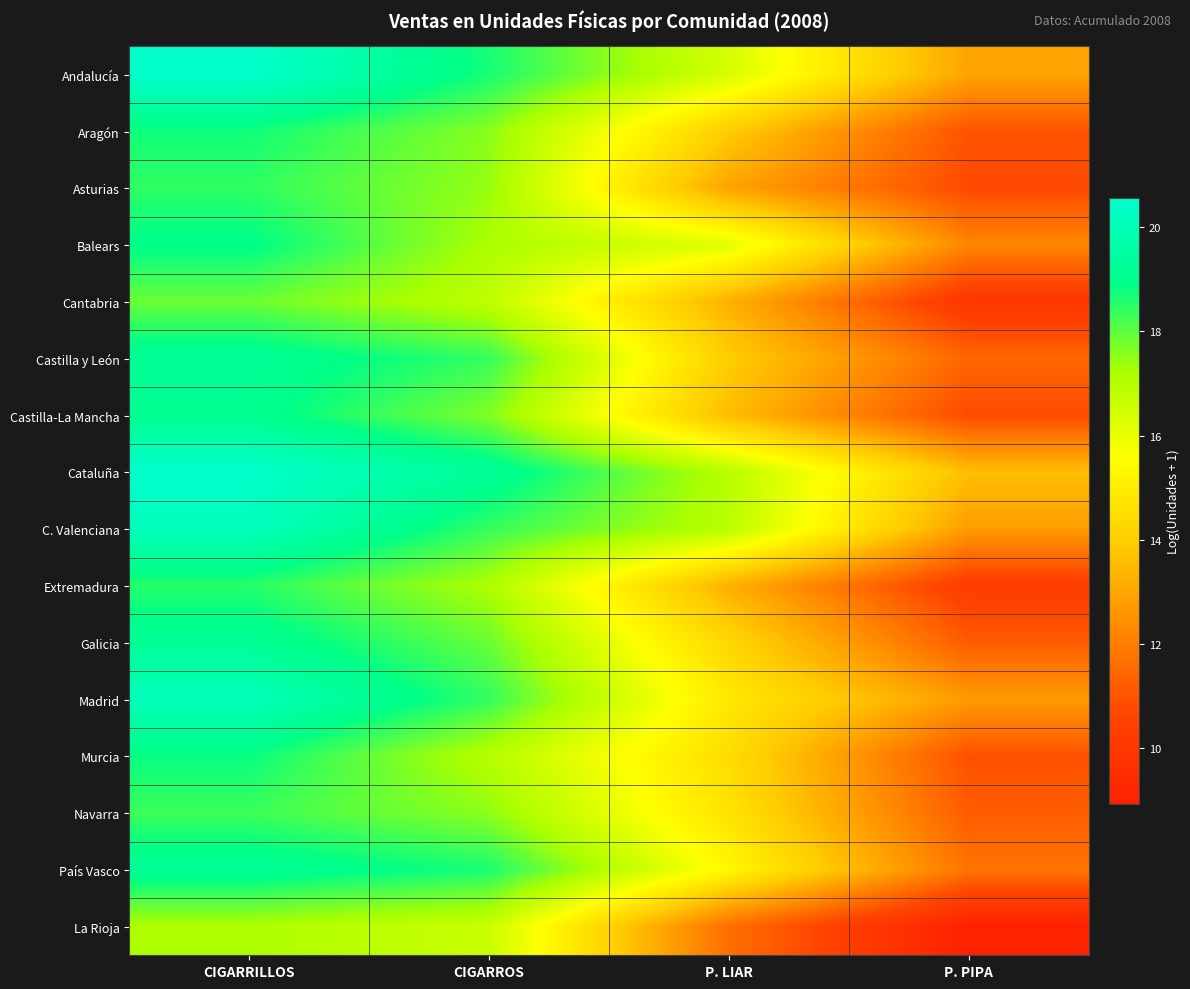

Which label corresponds to the largest value in the chart?

CIGARRILLOS